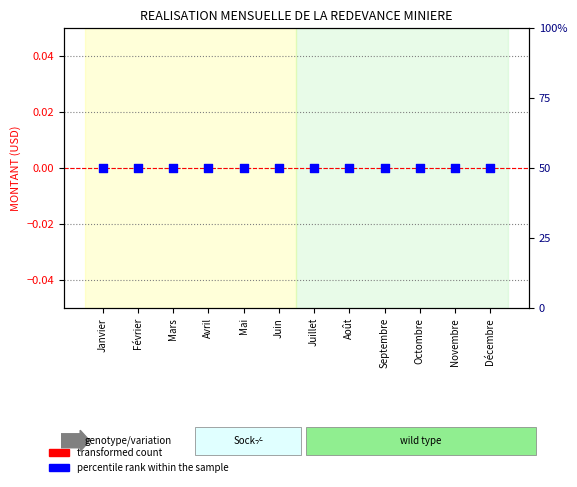

Which series has the largest total across all categories?

percentile rank within the sample